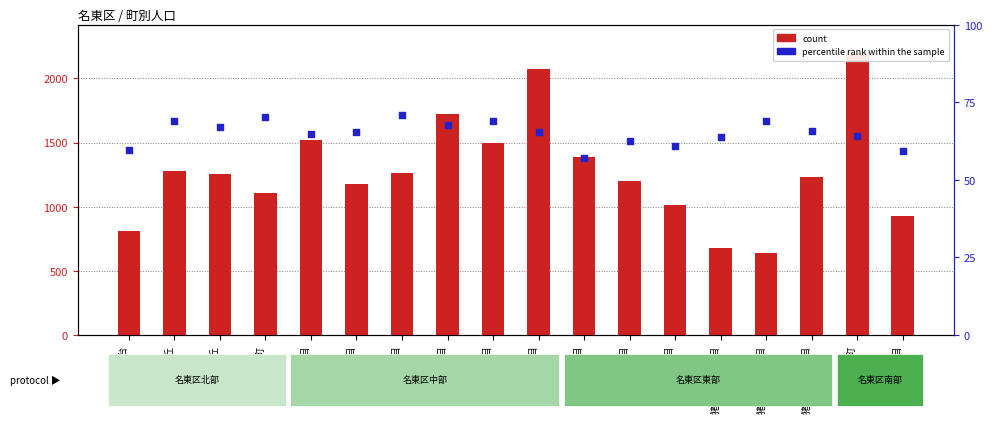

At which category is the sum across all series the highest?

植園町